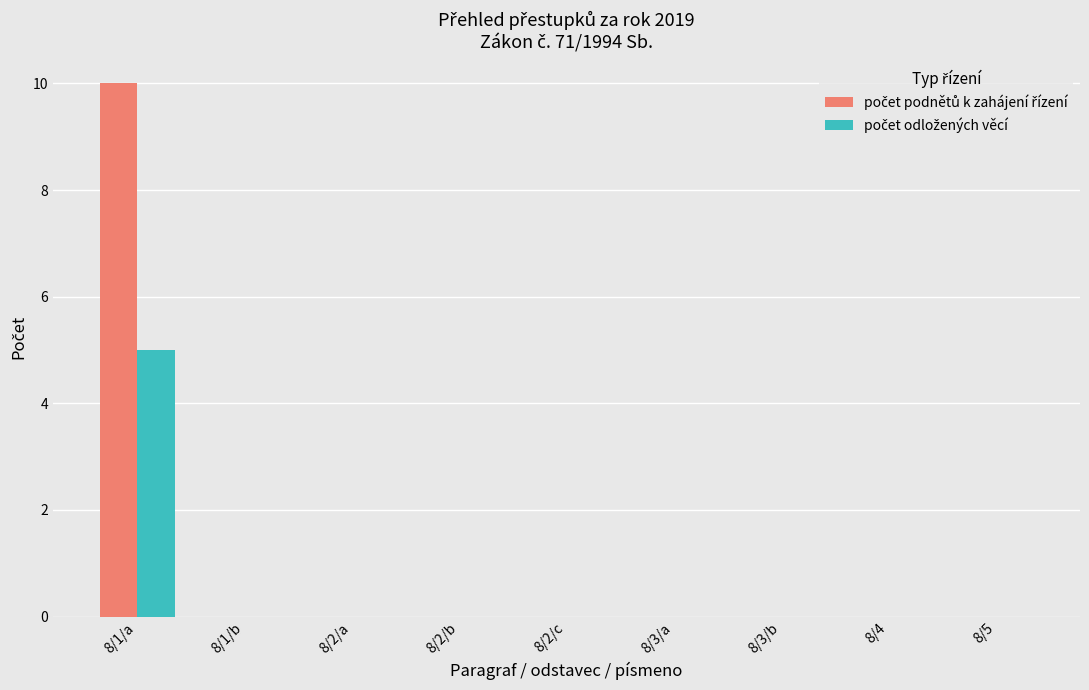

Are the bars grouped side by side (vs. stacked)?

Yes